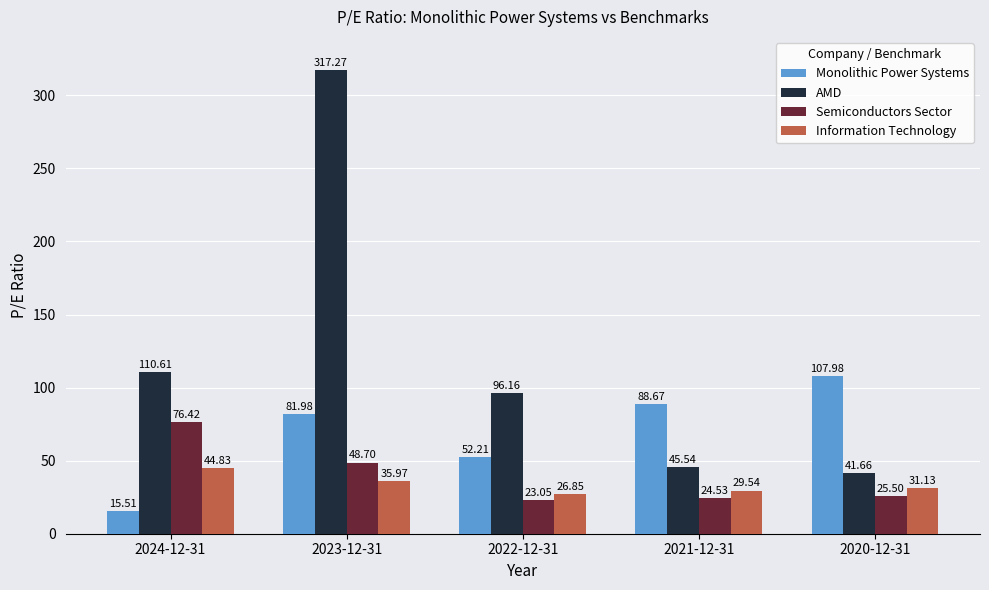

Which series has the largest range (max minus min)?

AMD